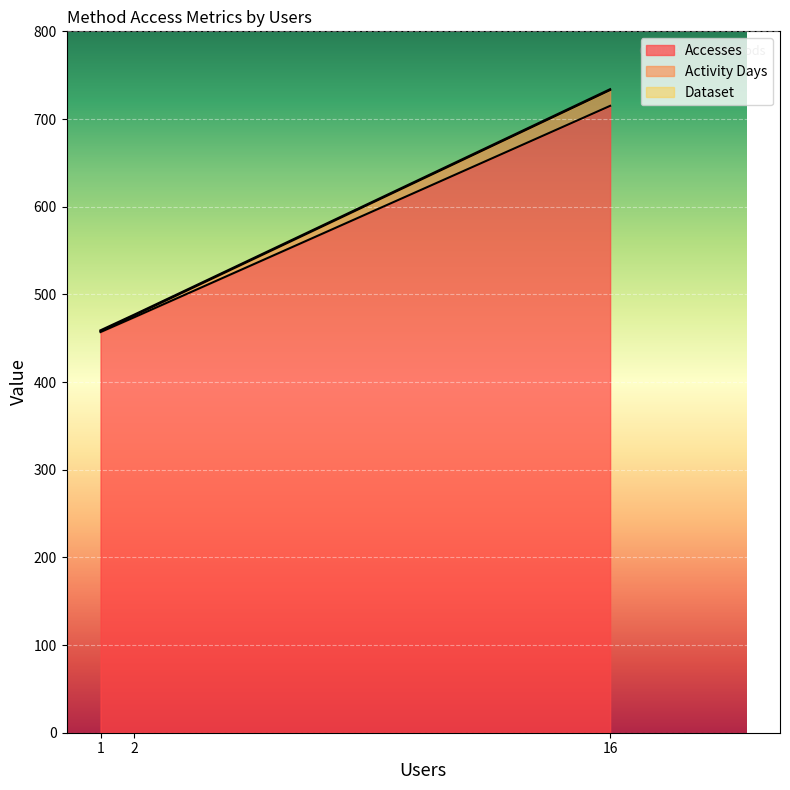

Read the Activity Days value at 2, to the nearest 10.

480